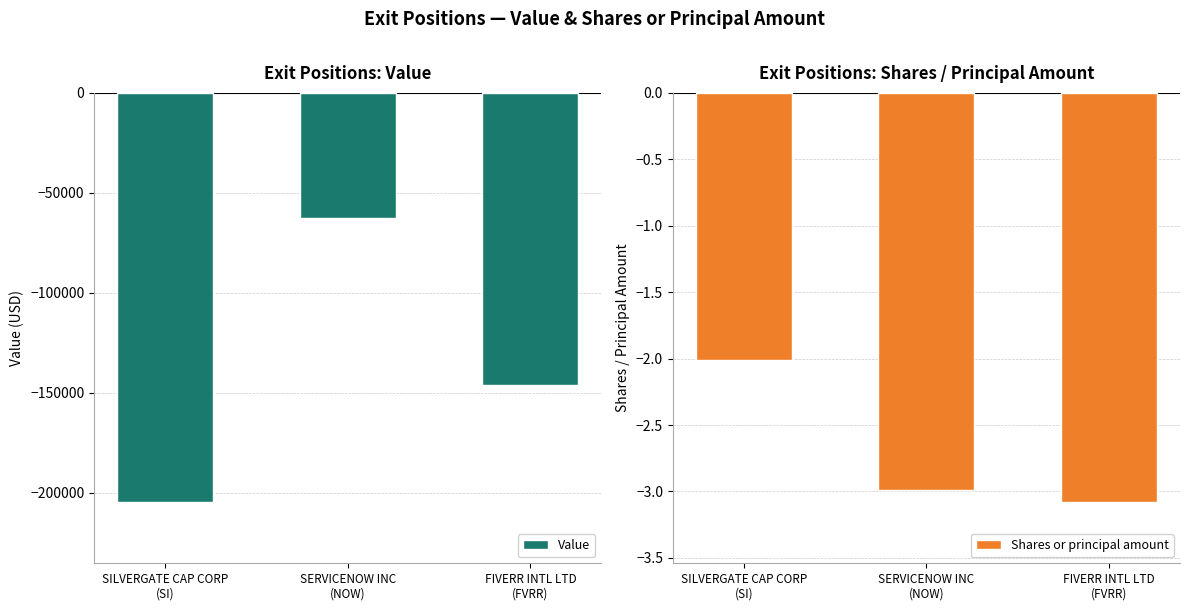

Reading left to right, transcribe all the data shown in this chart.

Value: SILVERGATE CAP CORP
(SI)=-204548.0	SERVICENOW INC
(NOW)=-62713.0	FIVERR INTL LTD
(FVRR)=-146223.0
Shares or principal amount: SILVERGATE CAP CORP
(SI)=-2.0	SERVICENOW INC
(NOW)=-3.0	FIVERR INTL LTD
(FVRR)=-3.1